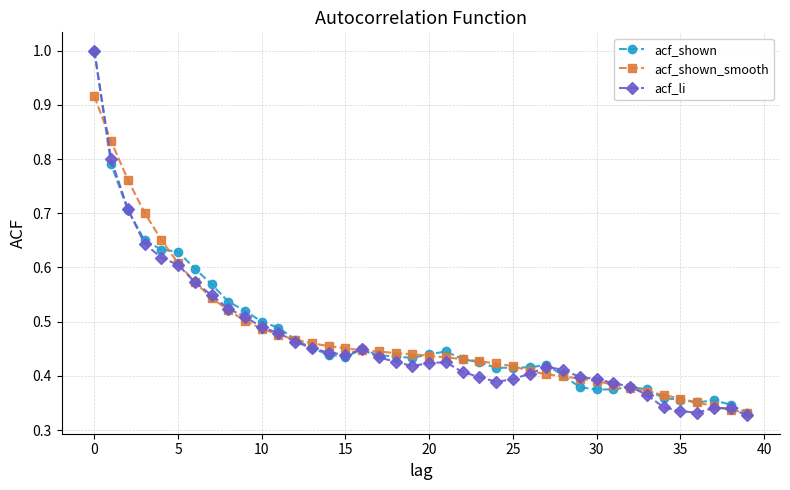

What is the highest value of the acf_li series?

1.0